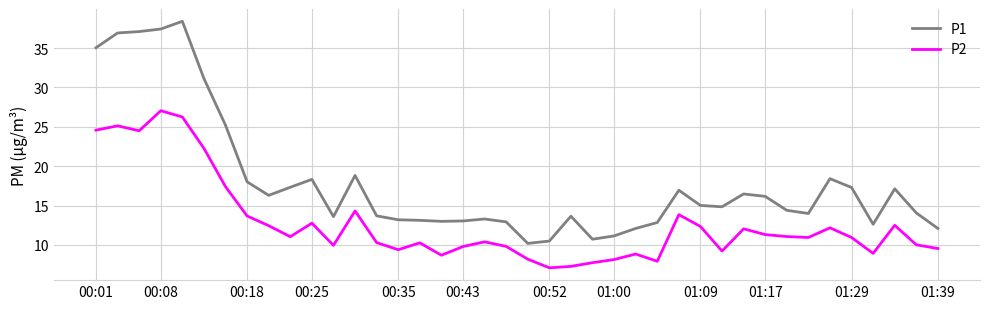

True or false: P2 and P1 cross at least once.

False